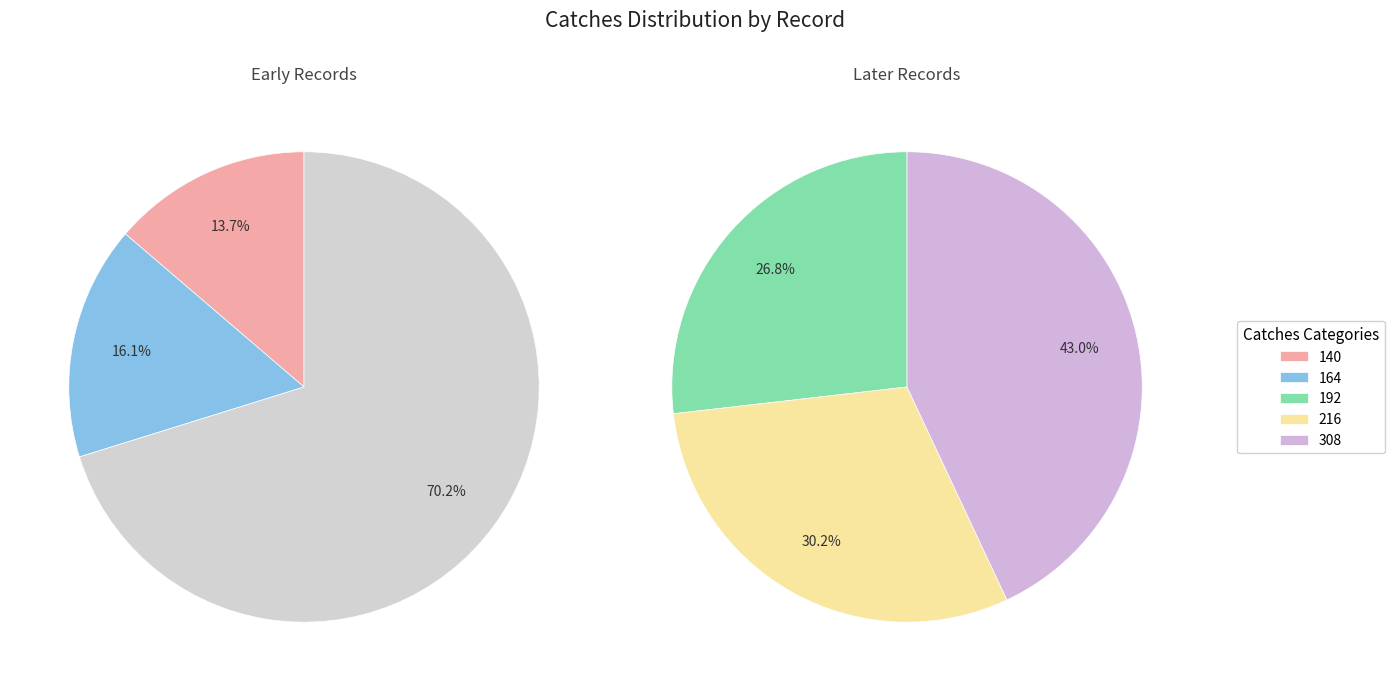

What is the largest slice in the pie chart?

308